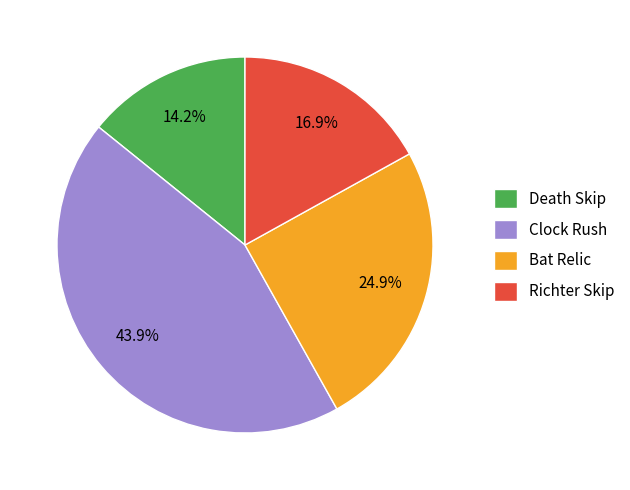

Does any single category account for the majority?

No